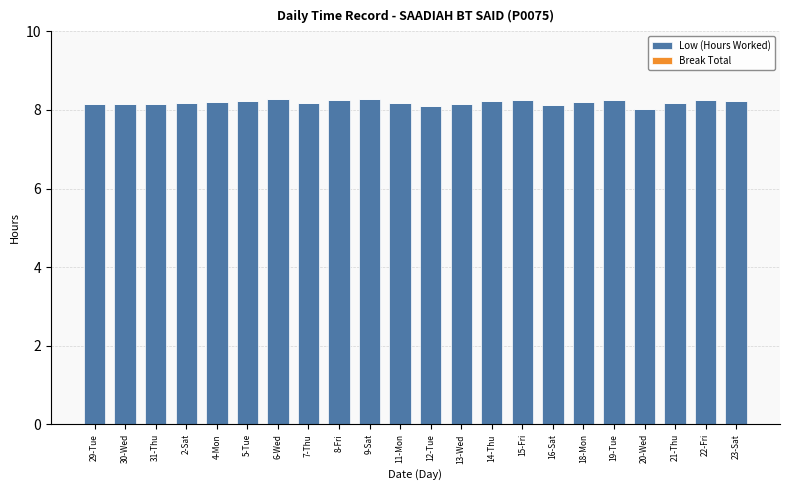

What is the average value?

8.2